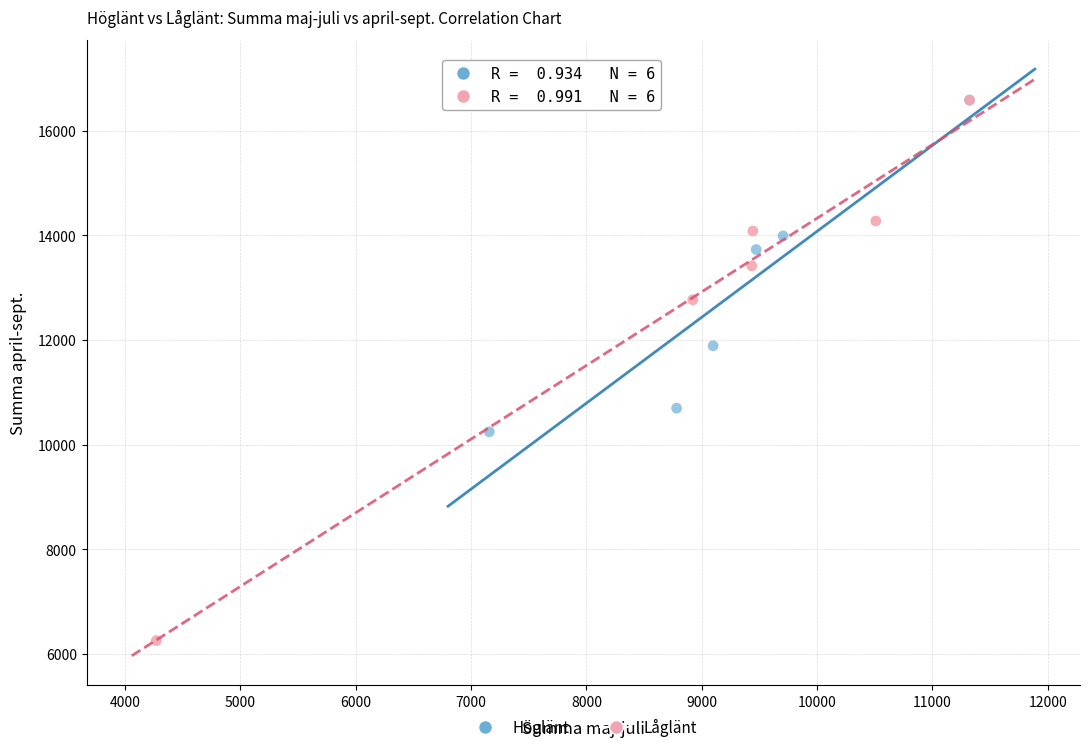

What are all the series names shown in the legend?

Höglänt, Låglänt